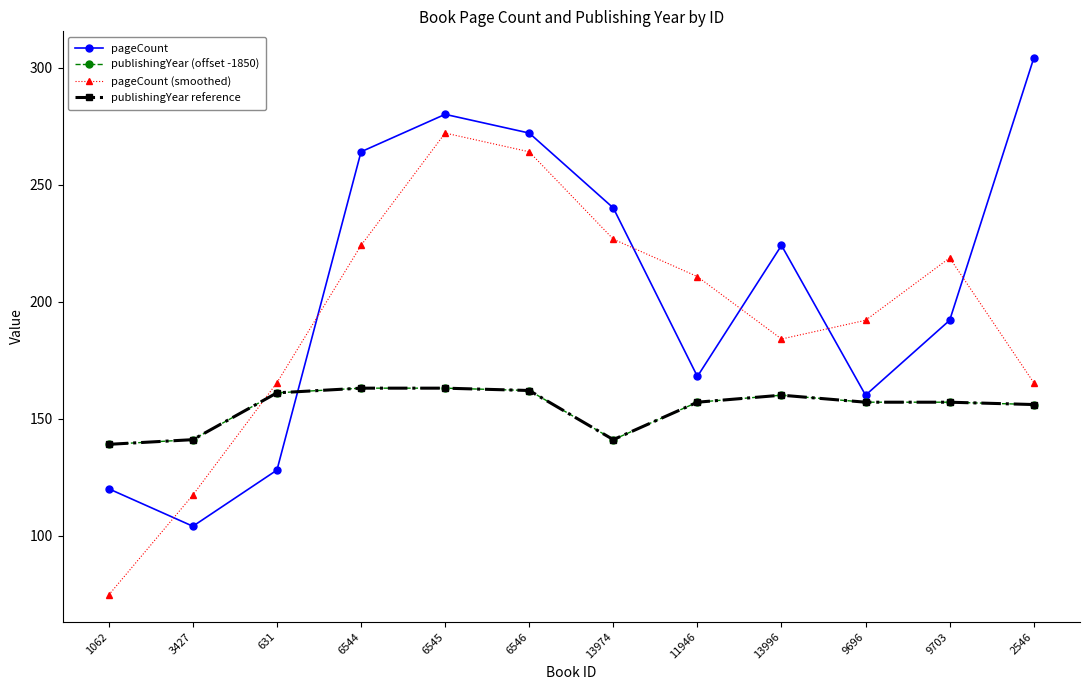

Is the value of pageCount at 6546 greater than the value of publishingYear reference at 9703?

Yes